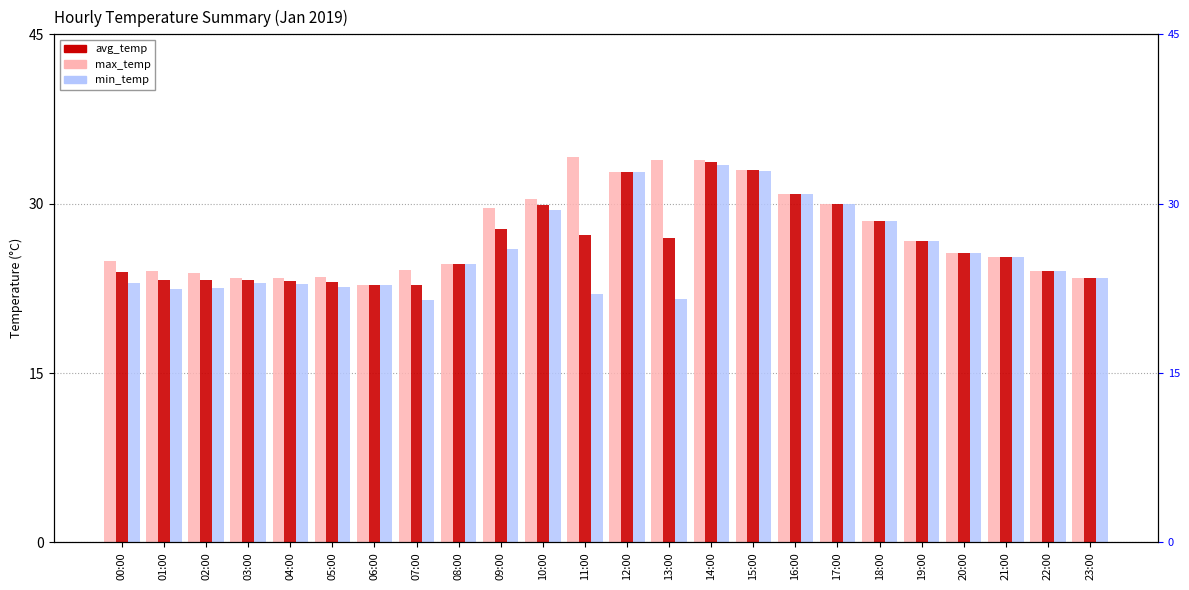

How many values in the avg_temp series exceed 25?

13